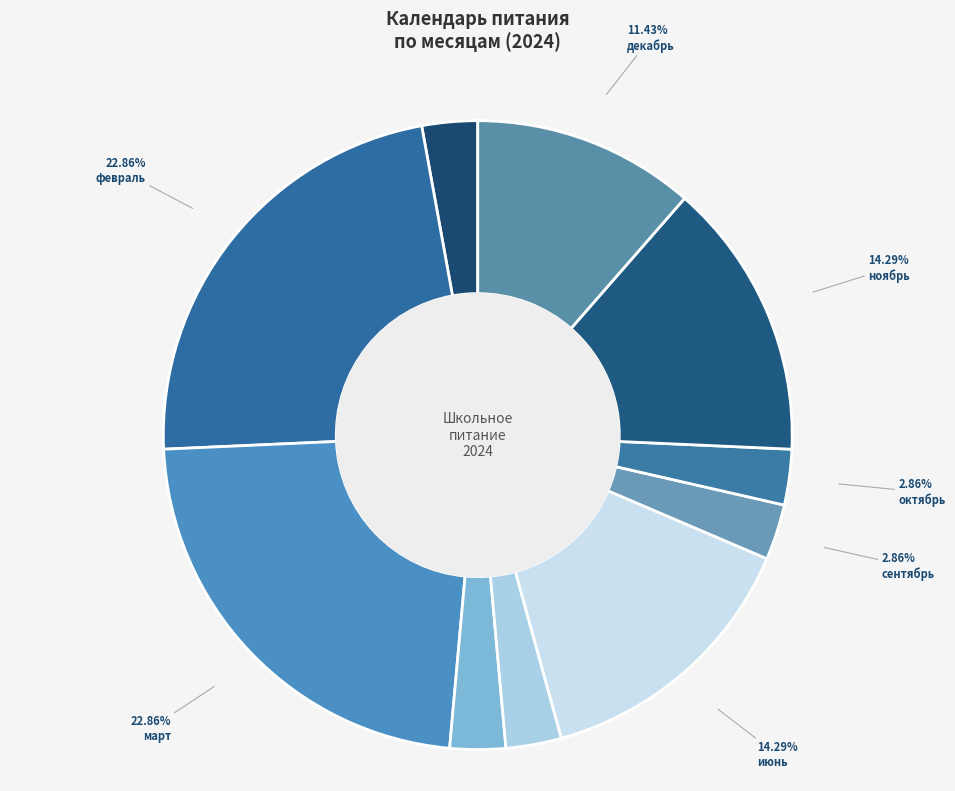

To the nearest percent, what percentage of the pie is март?

23%